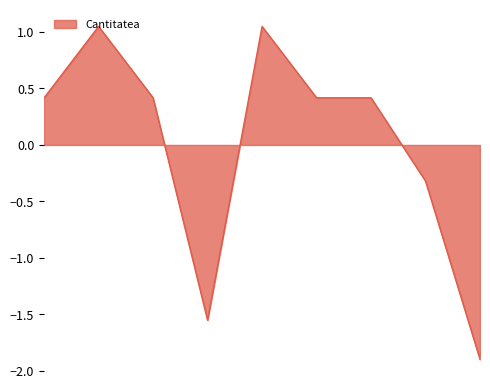

What is the minimum value shown in the chart?

-1.9